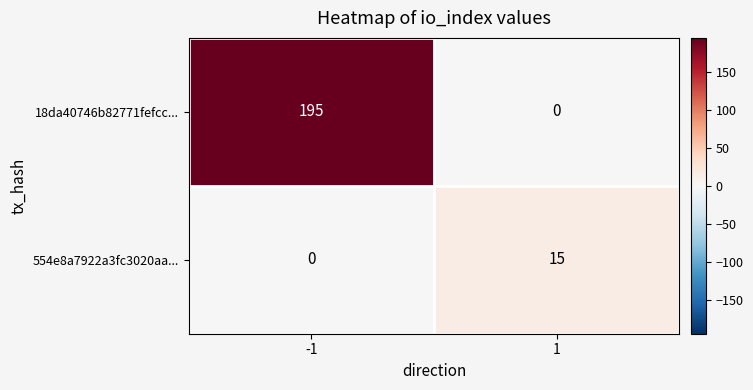

Is it true that 554e8a7922a3fc3020aa... equals 0 at -1?

True